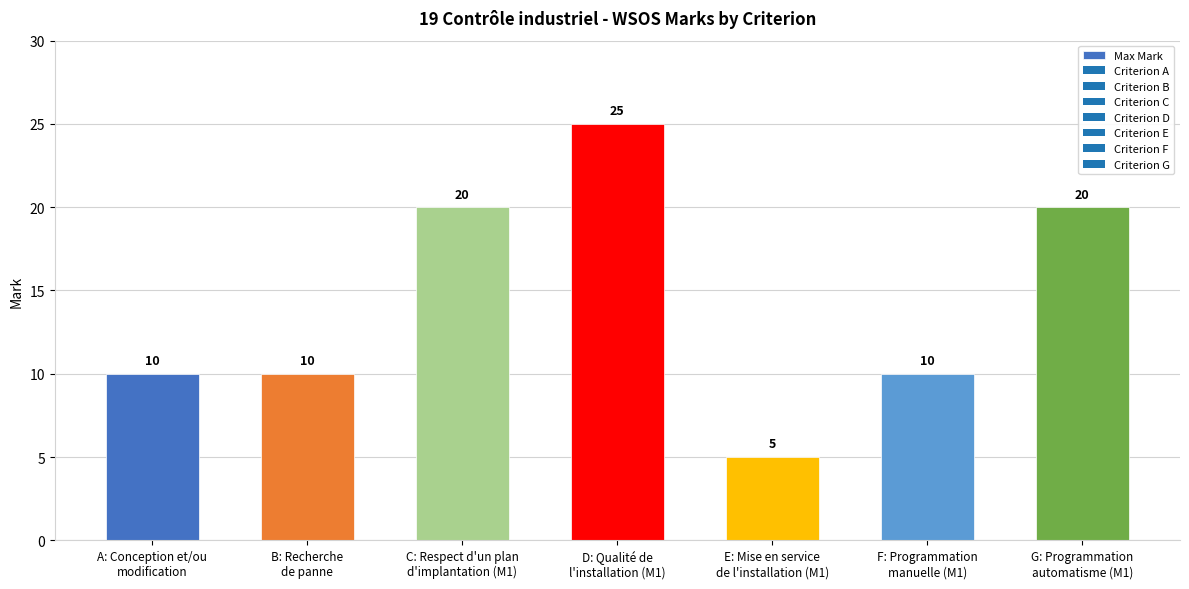

Count the values in the range 10 to 20.

5